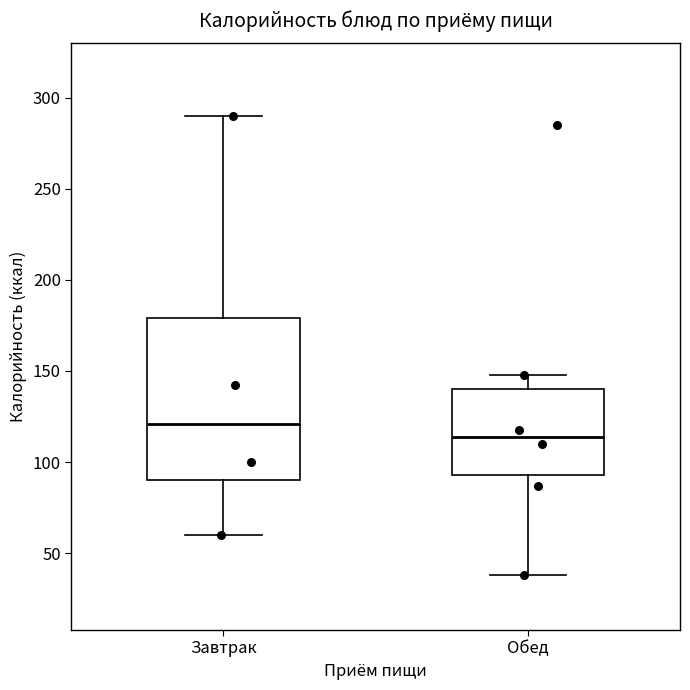

Where is the upper edge of the box for Обед on the y-axis? The values are not printed on the chart, so give them approximately, as read against the axis.

140